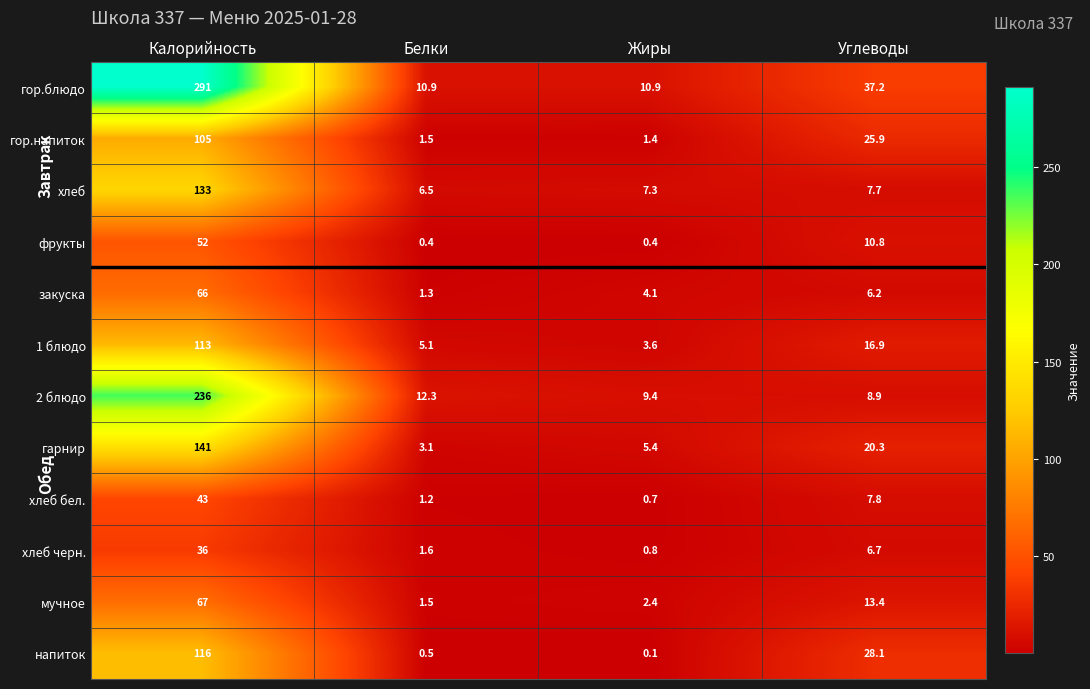

Which series has the largest range (max minus min)?

гор.блюдо